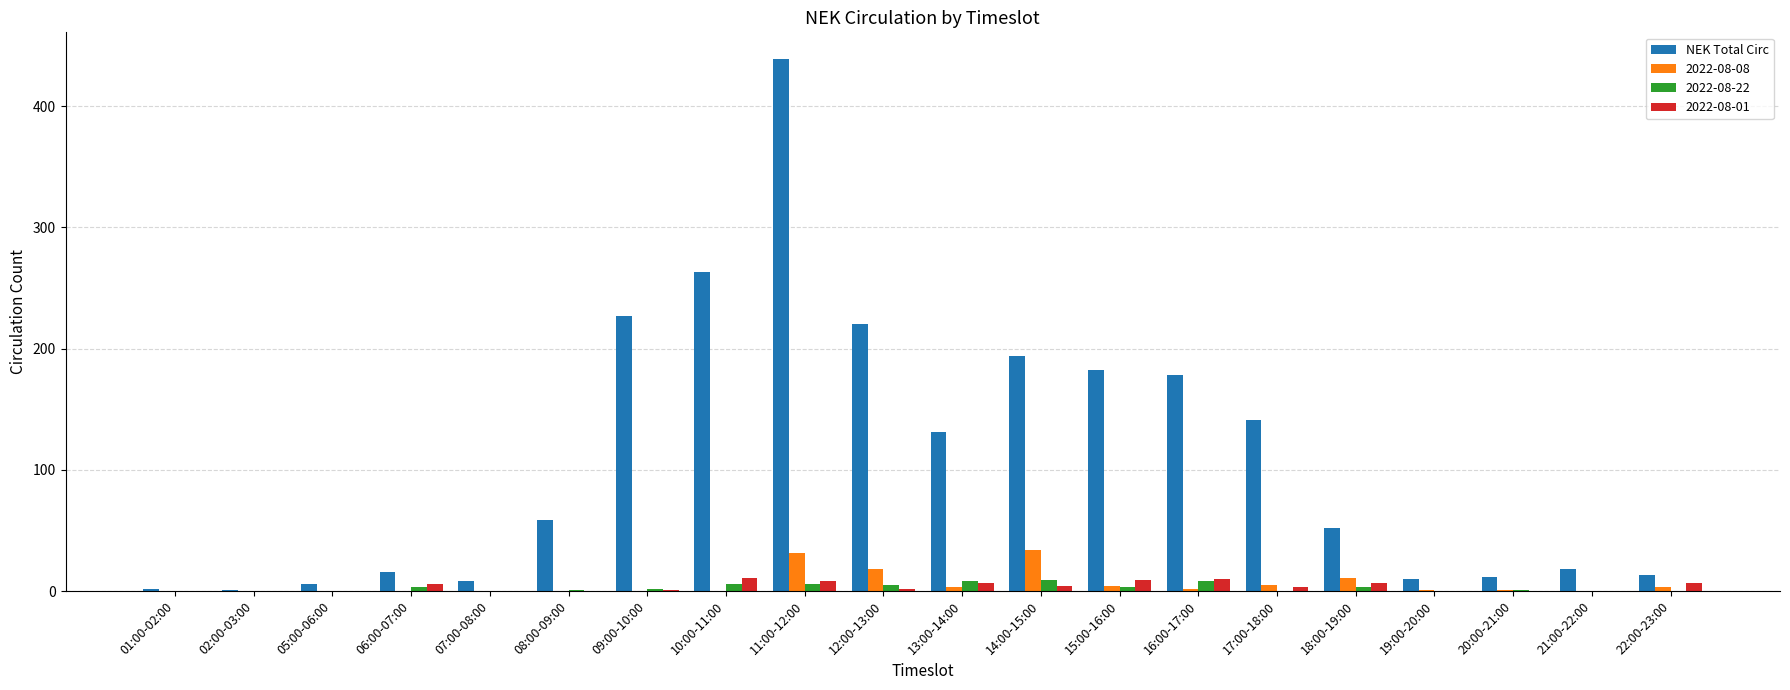

At which category does the chart reach its peak across all series?

11:00-12:00